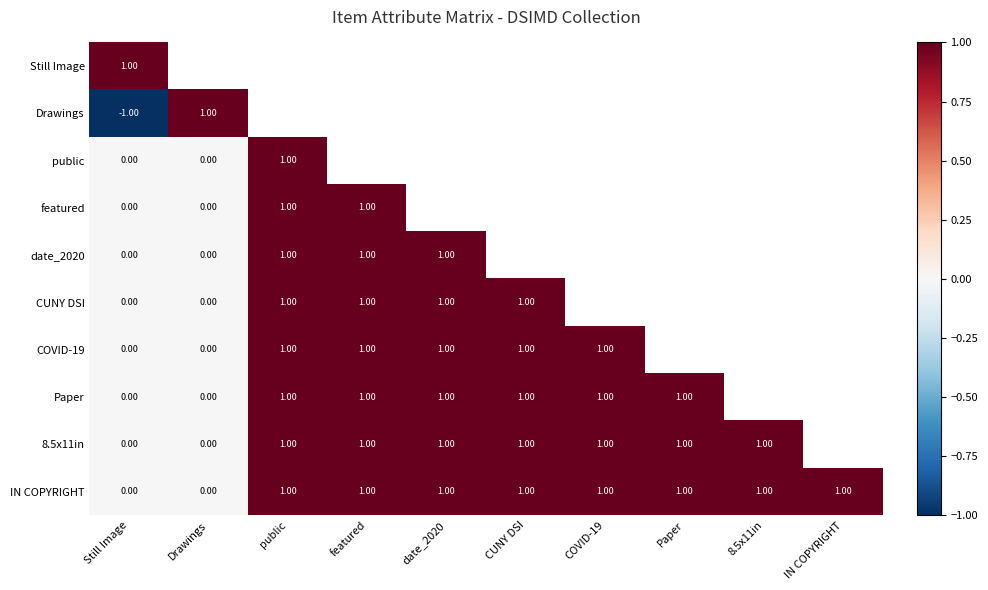

Is the value of 8.5x11in at Paper greater than the value of featured at Drawings?

Yes